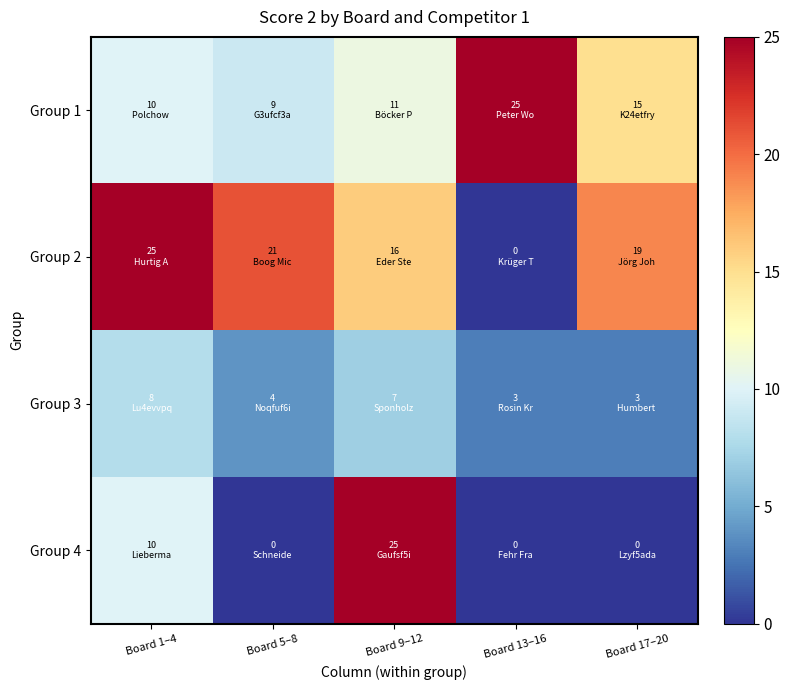

What is the total value across all series at Board 5–8?

34